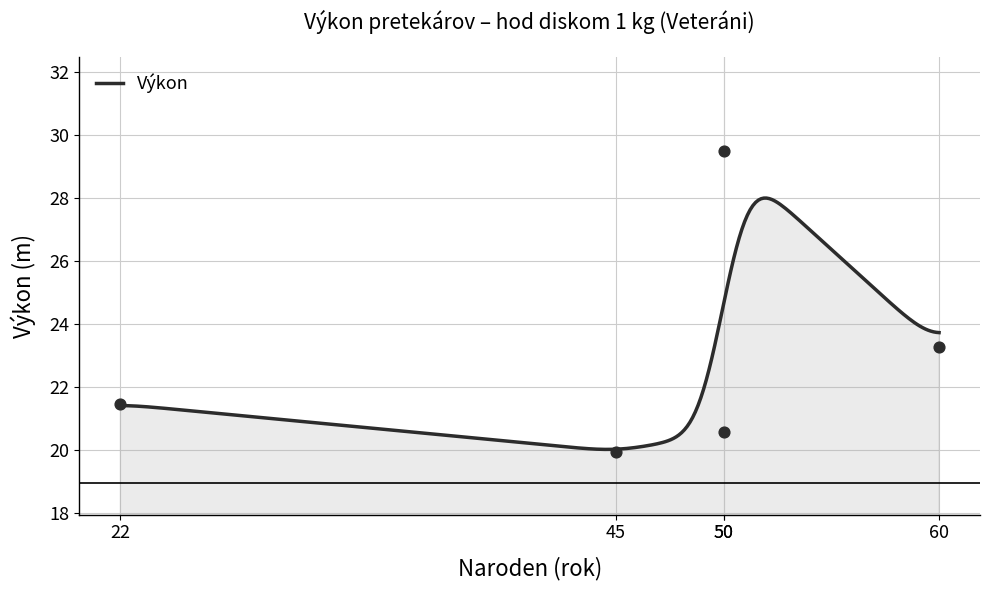

What is the change in value from 45 to 50?

+0.6